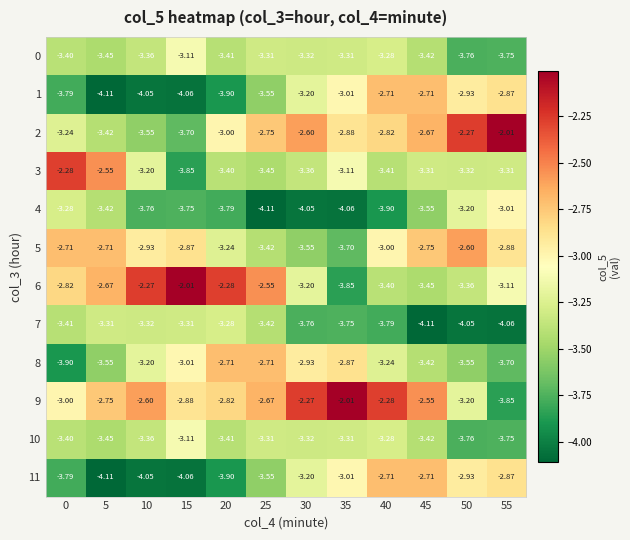

Is the value of 8 at 55 greater than the value of 11 at 10?

Yes